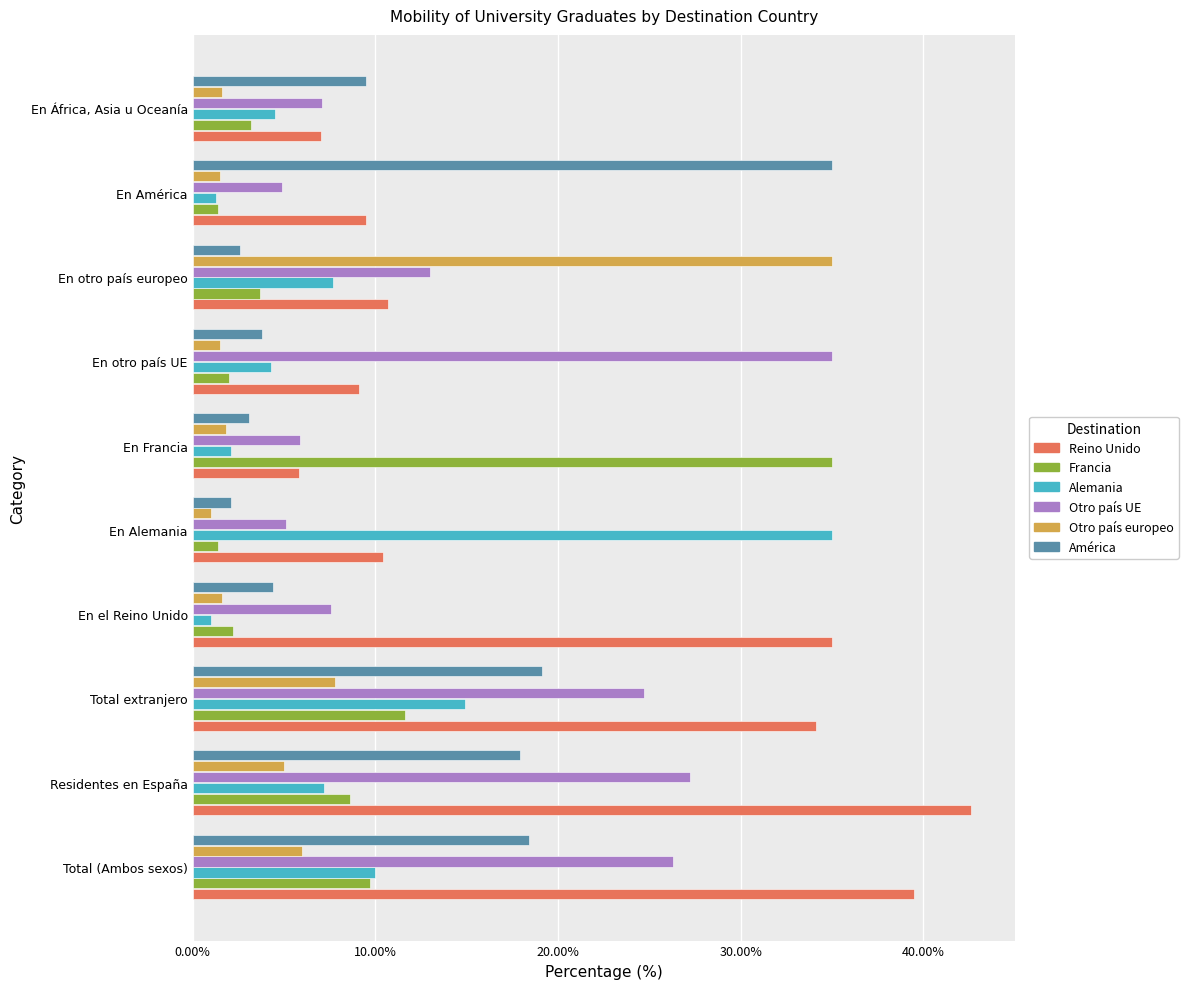

The value of Otro país UE at En África, Asia u Oceanía is 3.6. True or false?

False